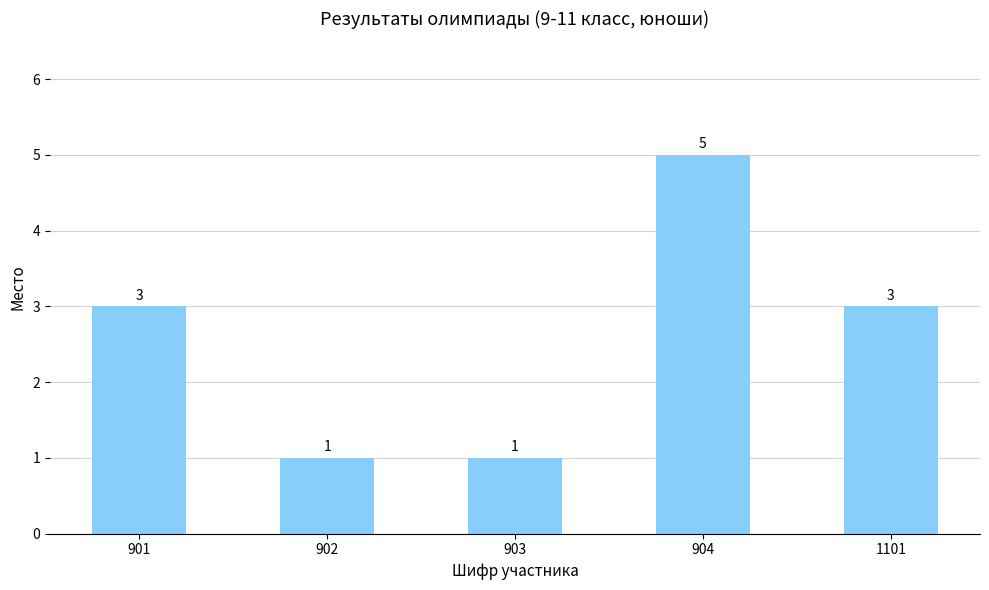

Between 901 and 904, which is larger?

904